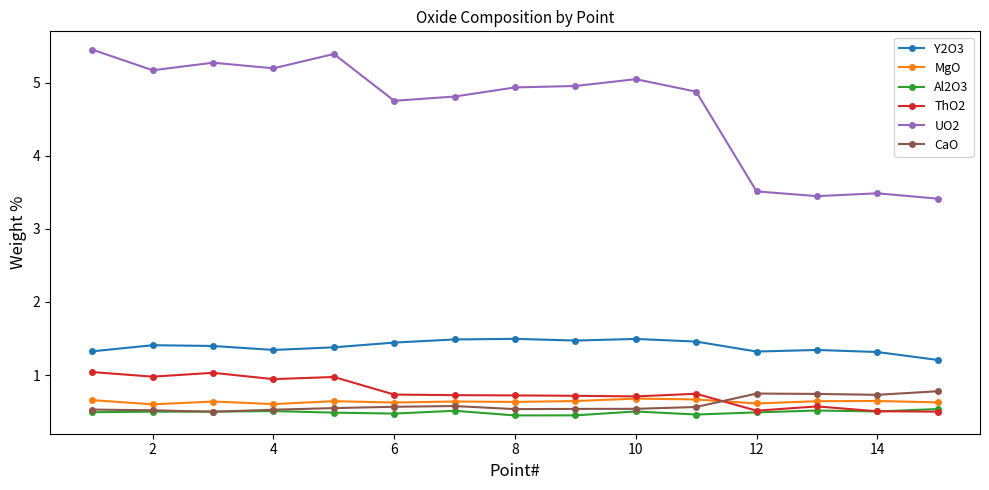

How many data points does each series have?

15